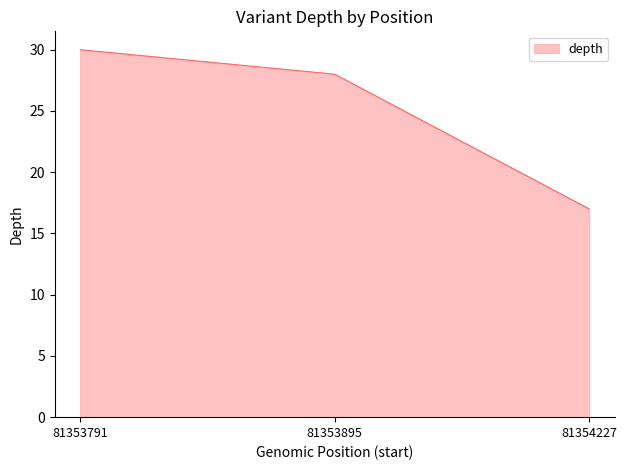

True or false: the data shows 17 at 81354227.

True